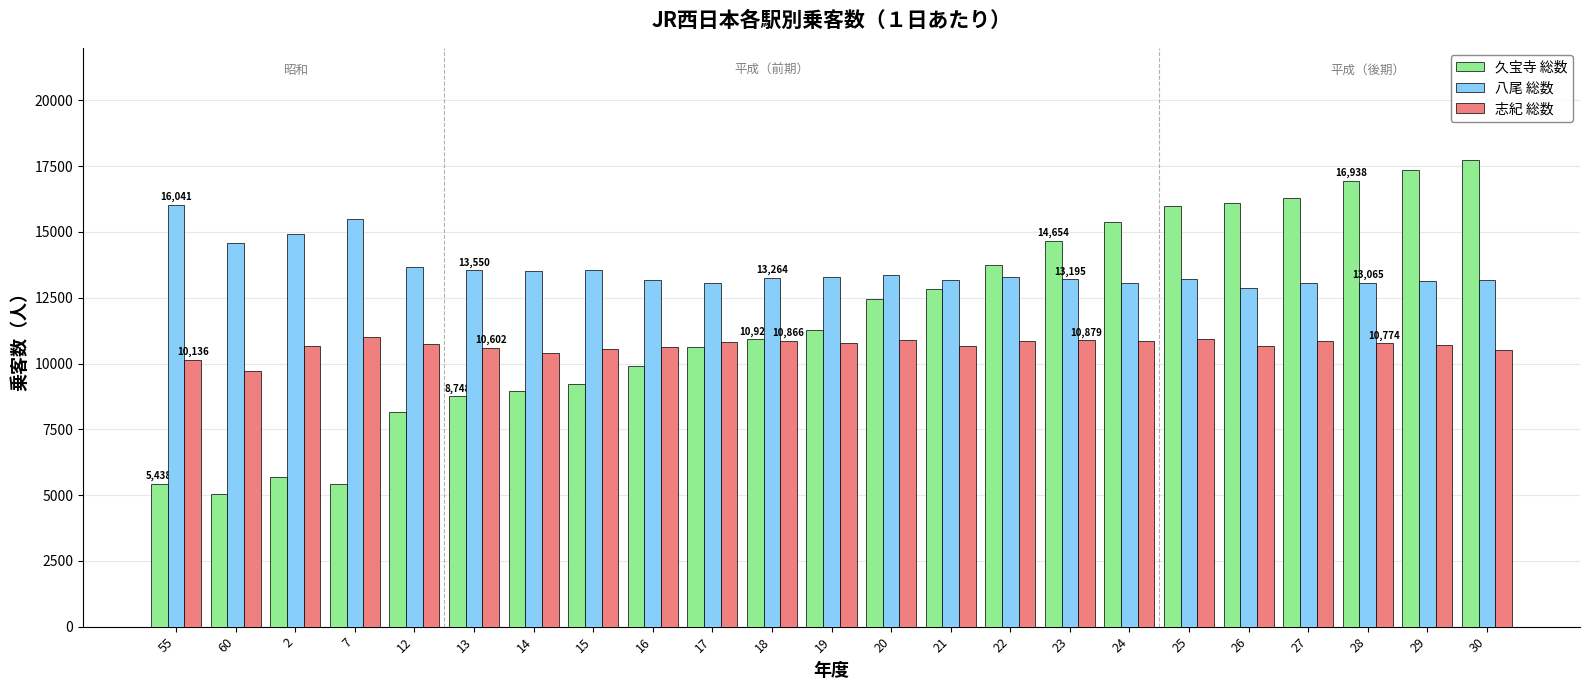

Is it true that 久宝寺 総数 equals 14626 at 12?

False